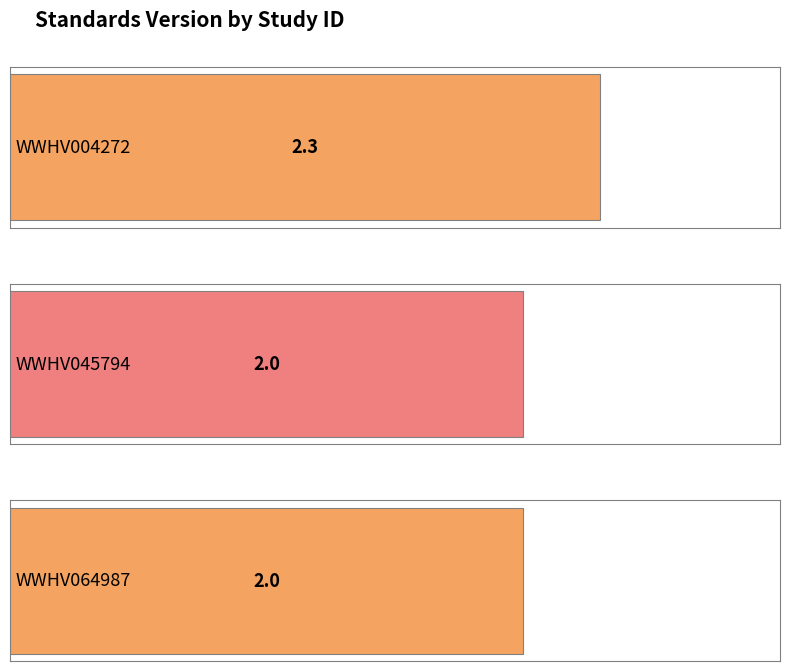

How many distinct data groups are displayed?

1